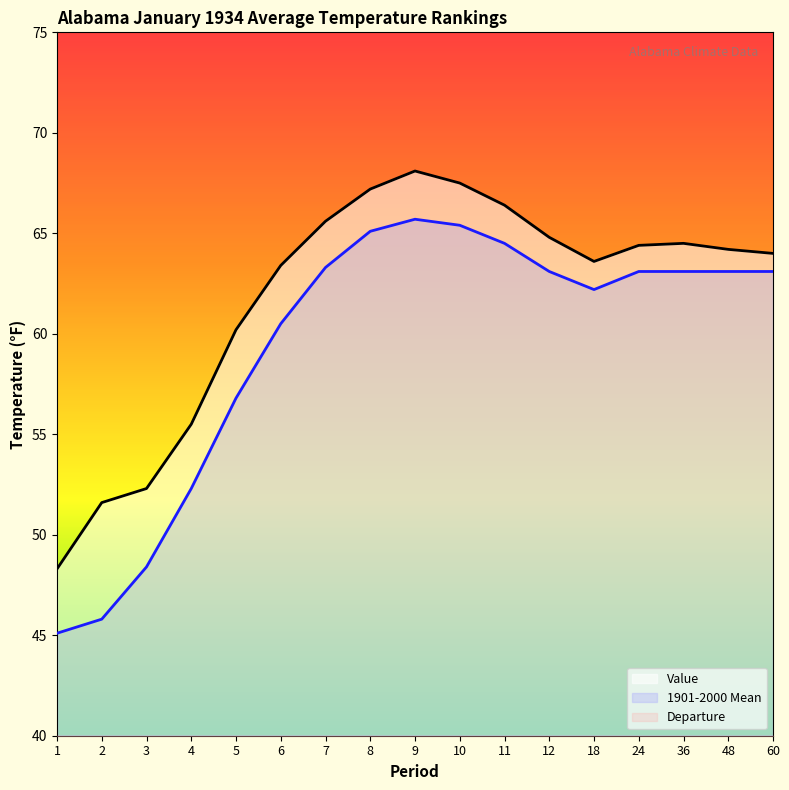

Count the number of data series in this chart.

3